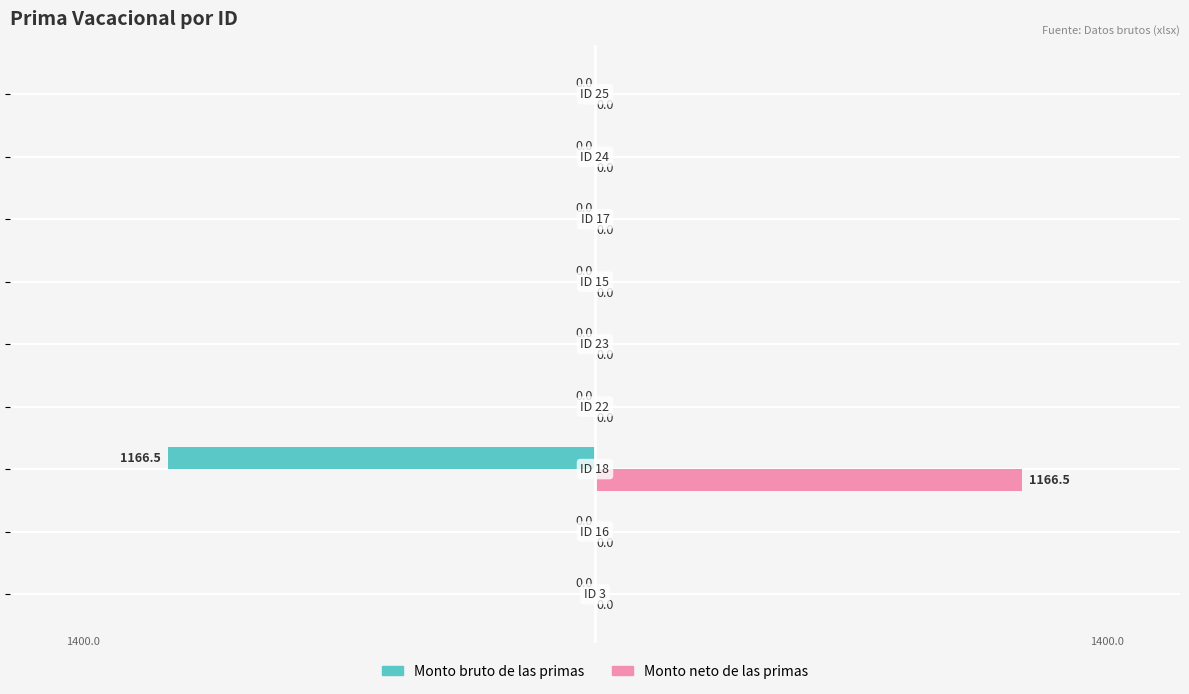

What is the maximum value shown in the chart?

1166.5